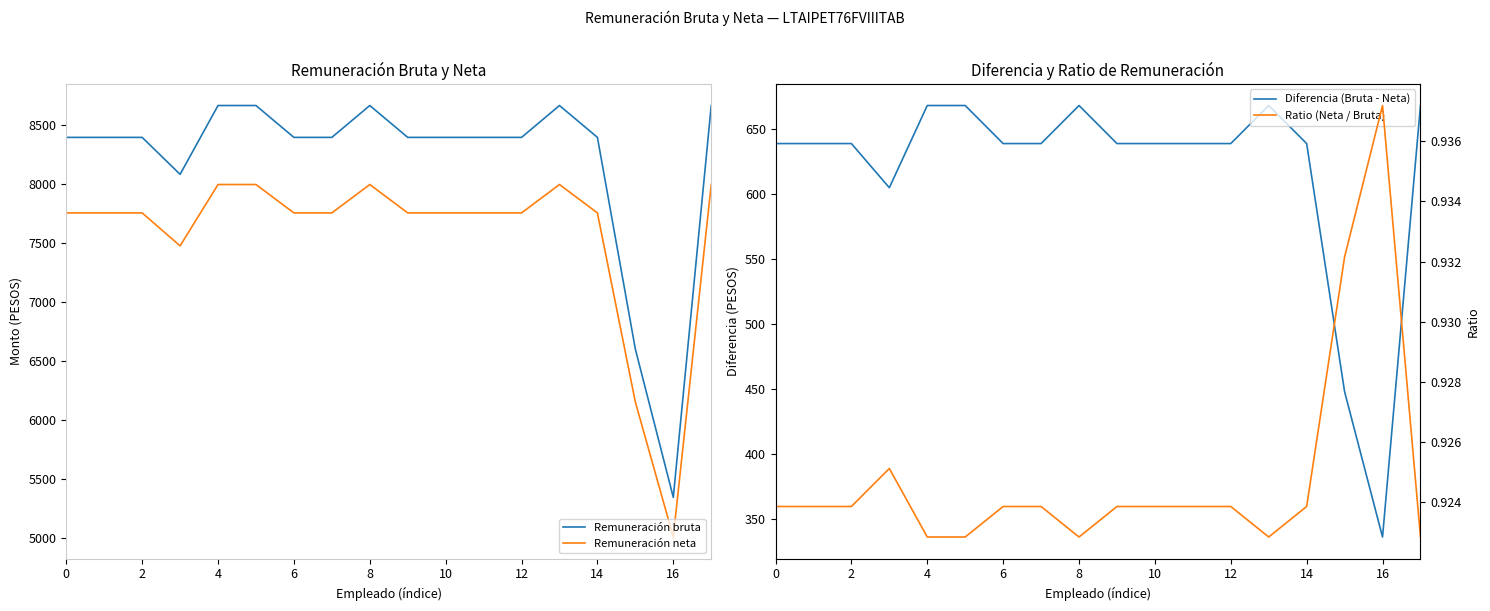

Which series has the largest range (max minus min)?

Remuneración bruta